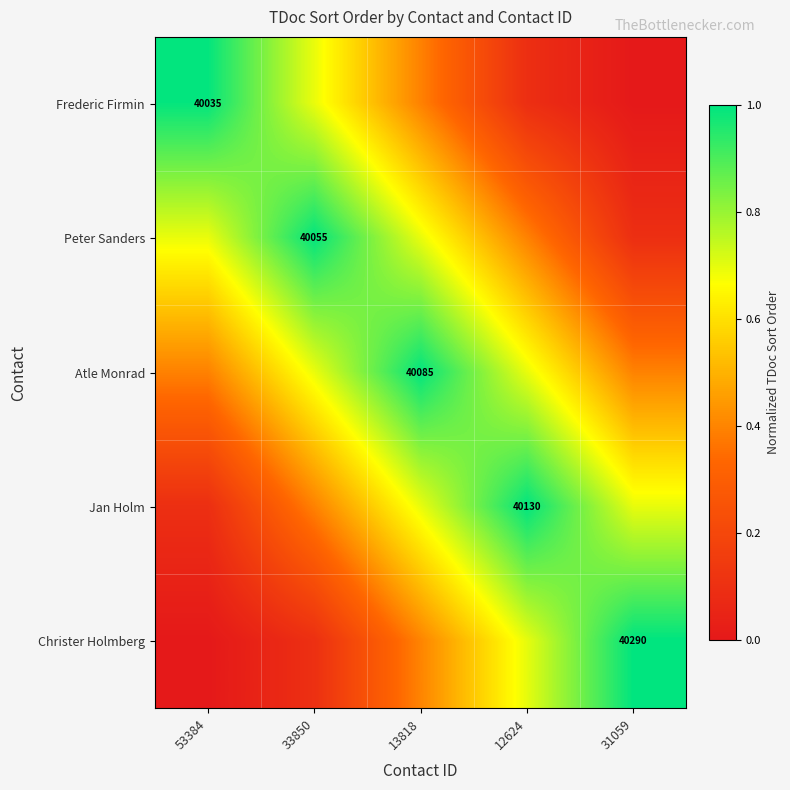

Rank the categories by Atle Monrad value from highest to lowest.

13818, 33850, 12624, 53384, 31059